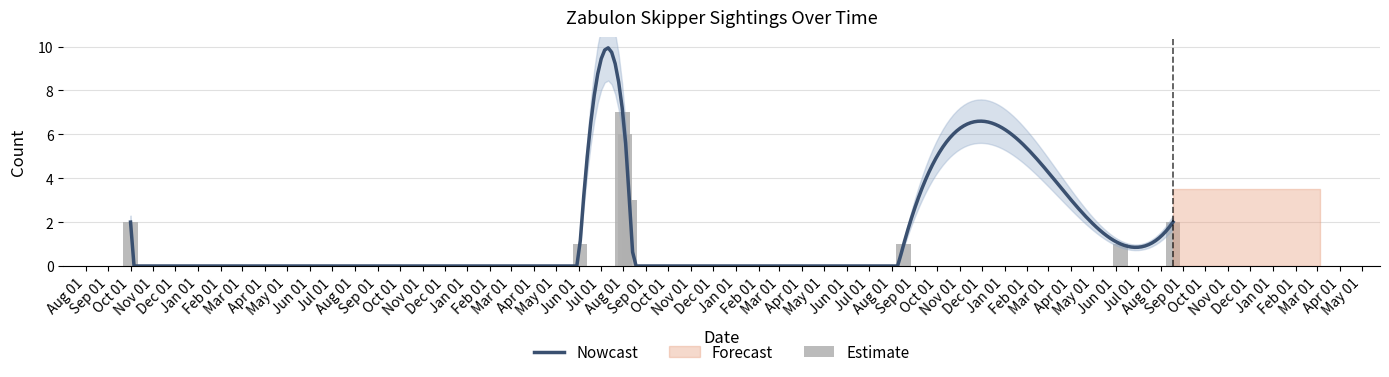

Where is the data nearest to the value 4?

2021-08-09